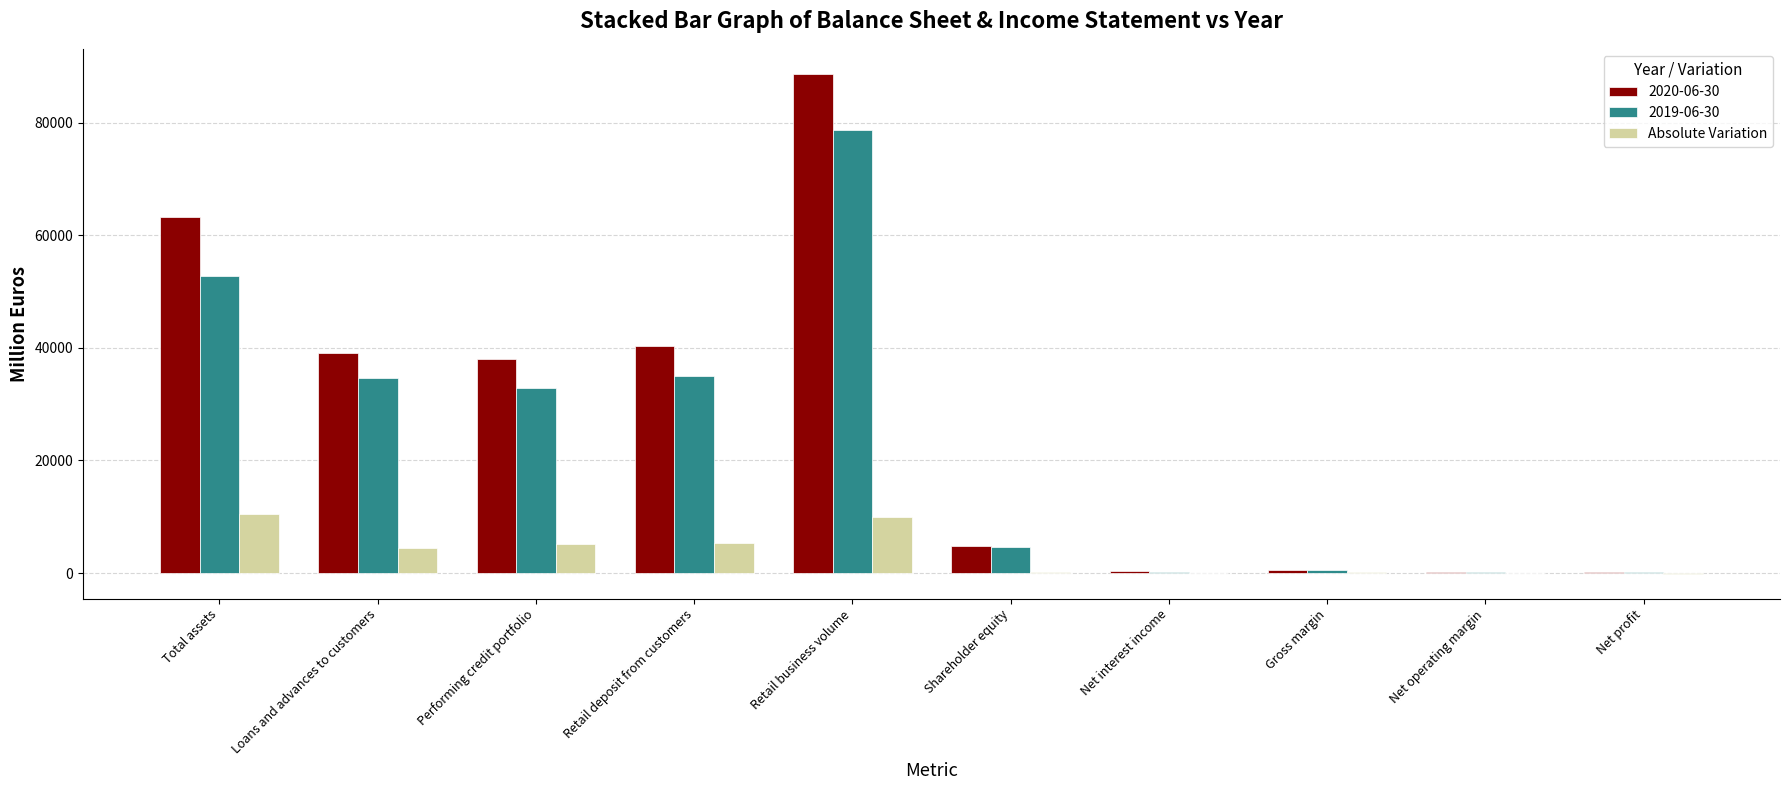

What is the maximum value shown in the chart?

88693